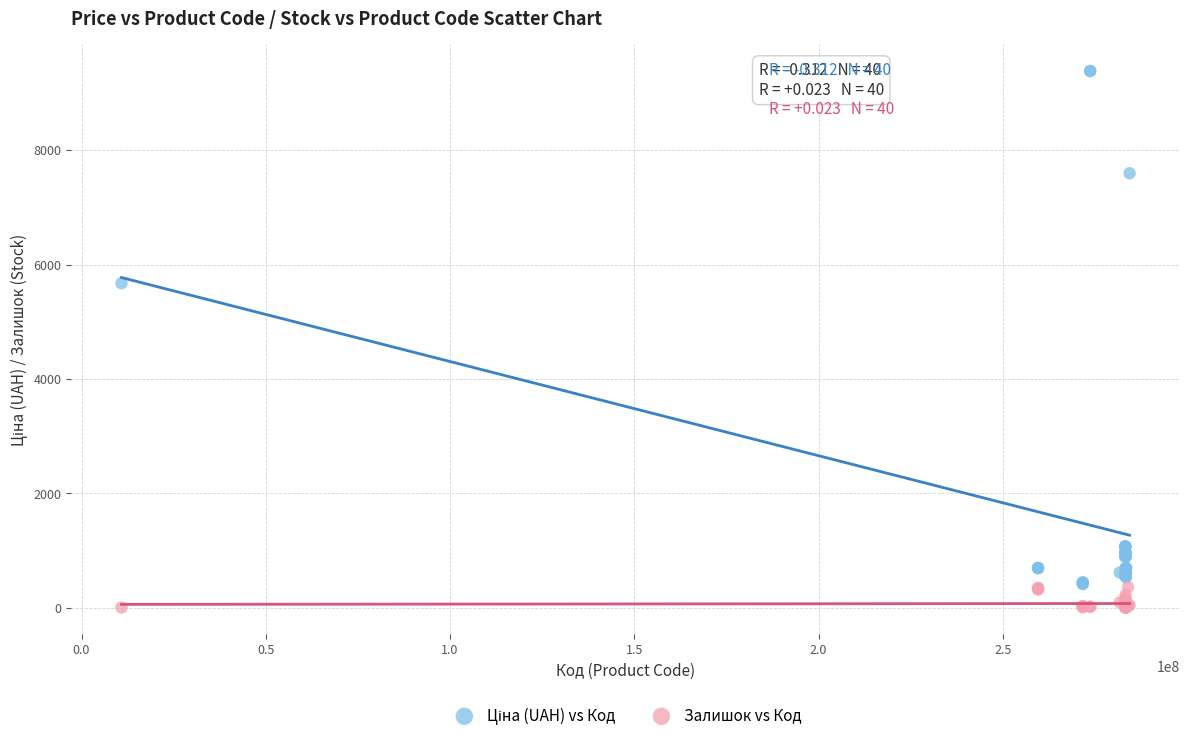

Across all series, what Y value is closest to 4693?

5673.8